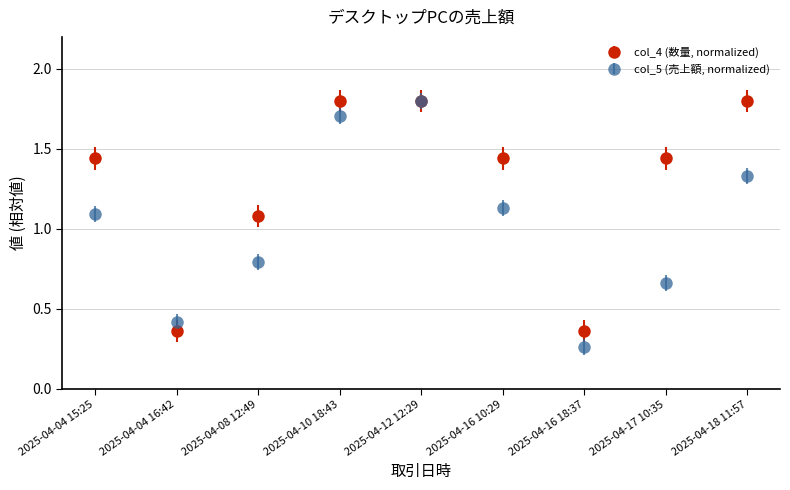

What is the label of the 7th point from the right?

2025-04-08 12:49